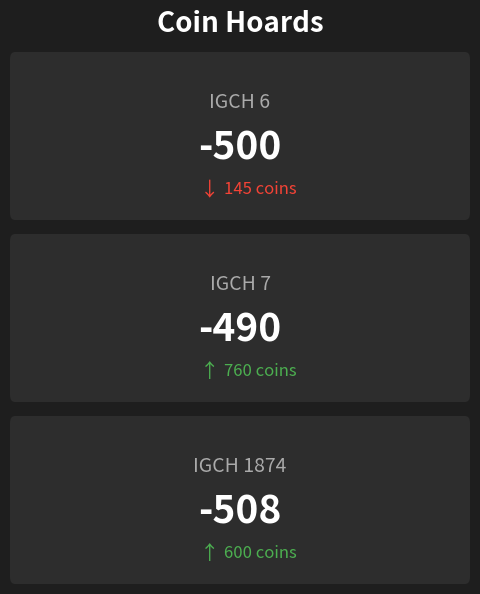

Rank the categories by value from lowest to highest.

IGCH 1874, IGCH 6, IGCH 7